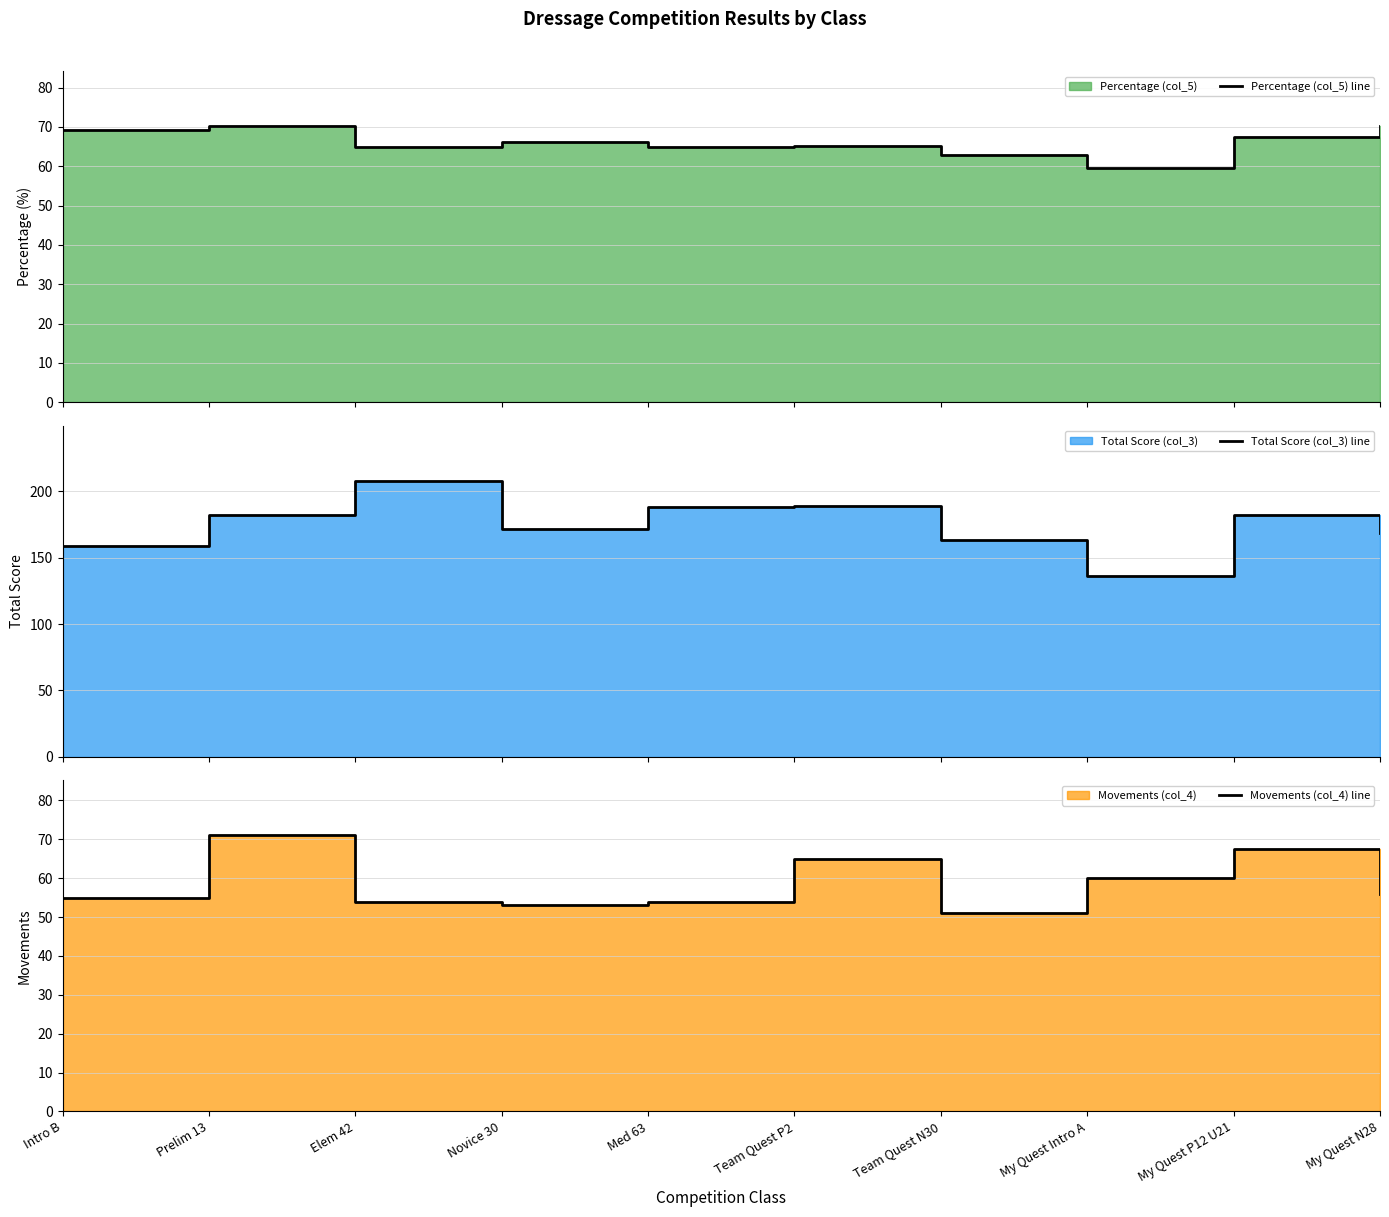

What position from the right is My Quest P12 U21?

2